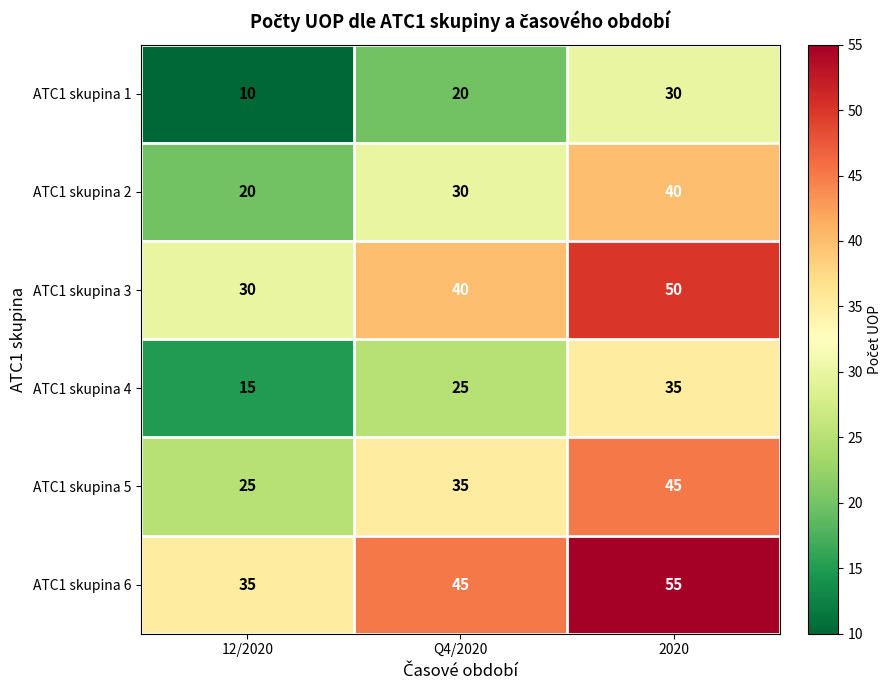

Reading left to right, transcribe all the data shown in this chart.

ATC1 skupina 1: 12/2020=10	Q4/2020=20	2020=30
ATC1 skupina 2: 12/2020=20	Q4/2020=30	2020=40
ATC1 skupina 3: 12/2020=30	Q4/2020=40	2020=50
ATC1 skupina 4: 12/2020=15	Q4/2020=25	2020=35
ATC1 skupina 5: 12/2020=25	Q4/2020=35	2020=45
ATC1 skupina 6: 12/2020=35	Q4/2020=45	2020=55